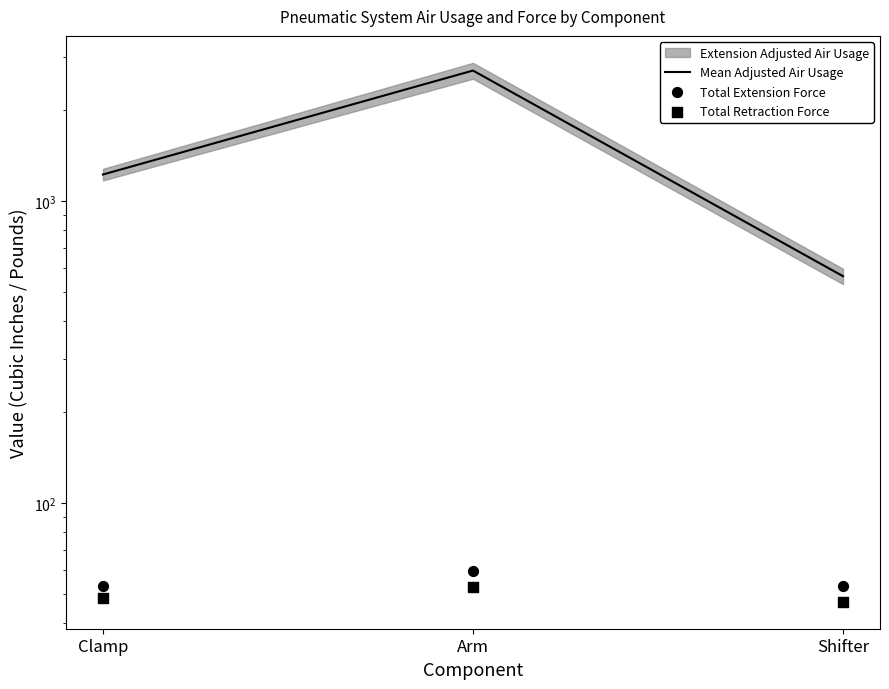

At how many categories does at least one series exceed 714?

2